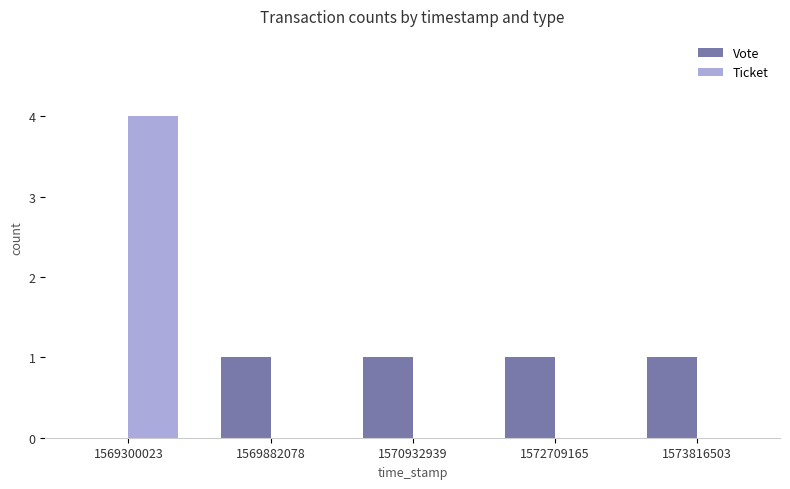

Which category has the highest value in the Ticket series?

1569300023